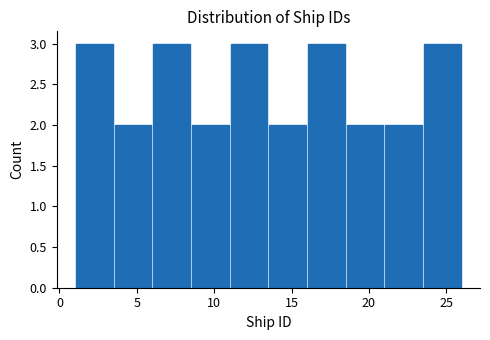

Reading left to right, list every bar in this chart as the range it spans on the x-axis followed by its height. The values are not printed on the chart, so give them approximately, as read against the axis.

1.0 to 3.5: 3
3.5 to 6.0: 2
6.0 to 8.5: 3
8.5 to 11.0: 2
11.0 to 13.5: 3
13.5 to 16.0: 2
16.0 to 18.5: 3
18.5 to 21.0: 2
21.0 to 23.5: 2
23.5 to 26.0: 3